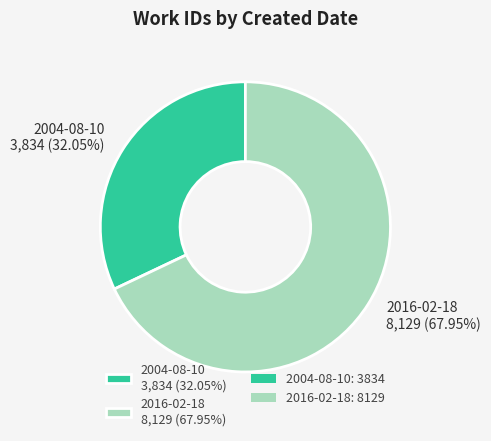

To the nearest percent, what percentage of the pie is 2016-02-18?

68%